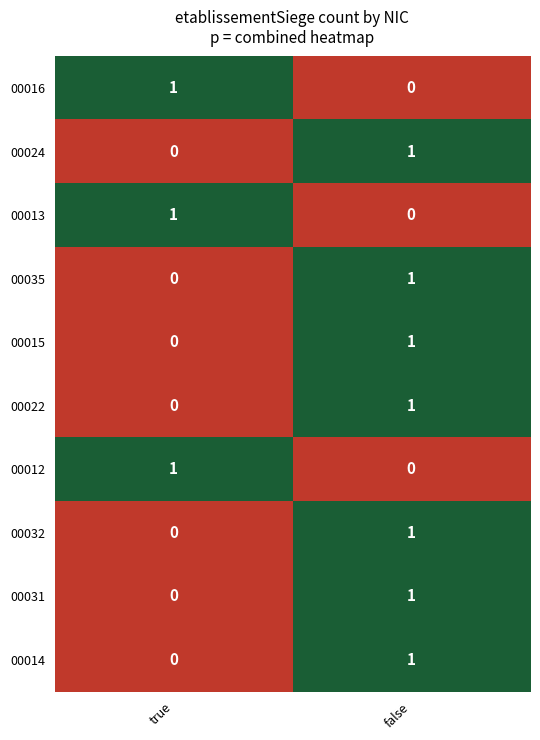

True or false: 00031 has a value of 2 at false.

False